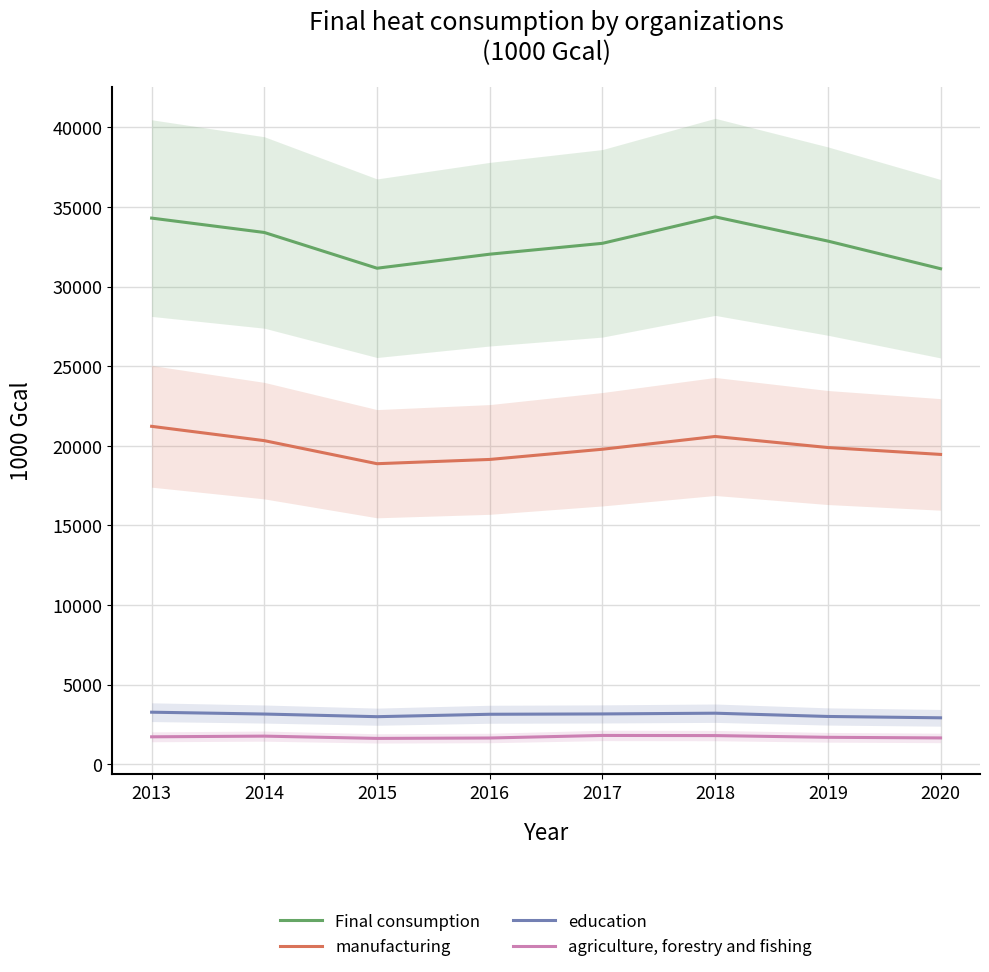

Where is agriculture, forestry and fishing nearest to the value 1719?

2013